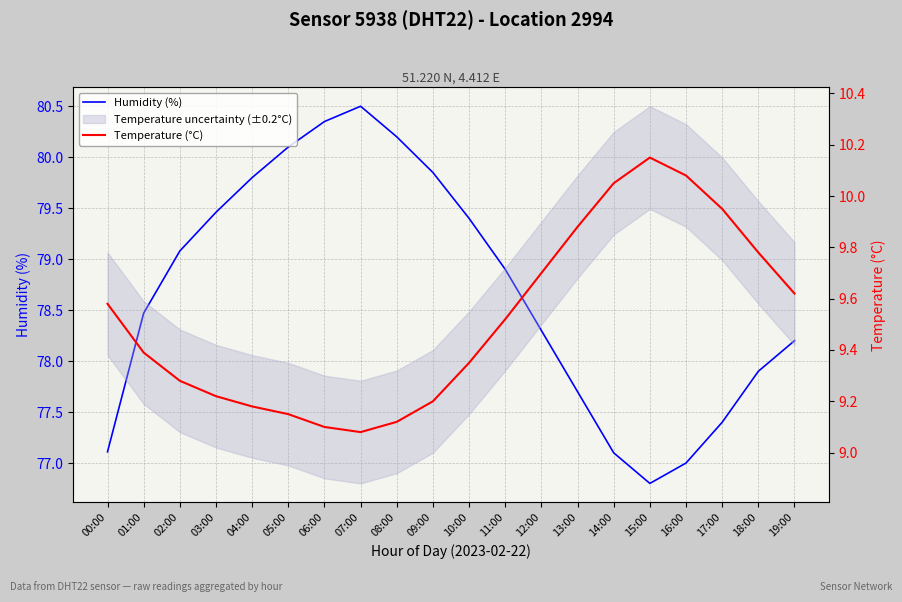

What is the total value across all series at 16:00?

87.1